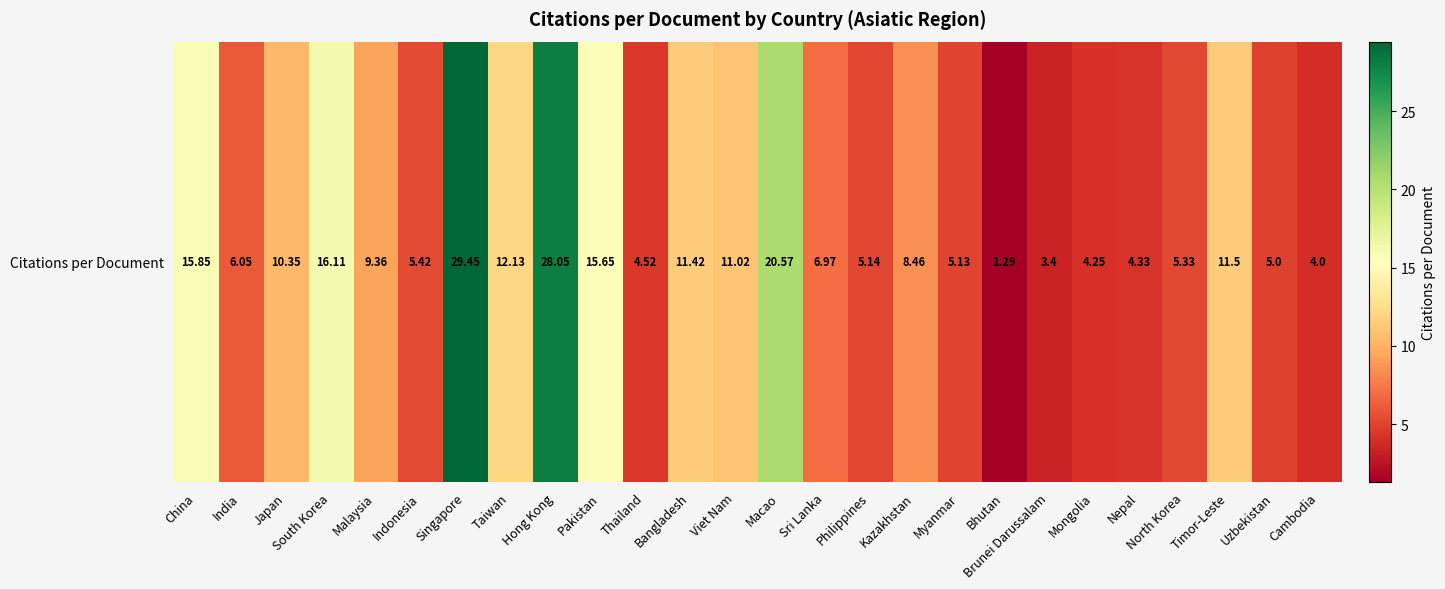

Reading right to left, extract all data points from this chart.

Cambodia=4.0	Uzbekistan=5.0	Timor-Leste=11.5	North Korea=5.3	Nepal=4.3	Mongolia=4.2	Brunei Darussalam=3.4	Bhutan=1.3	Myanmar=5.1	Kazakhstan=8.5	Philippines=5.1	Sri Lanka=7.0	Macao=20.6	Viet Nam=11.0	Bangladesh=11.4	Thailand=4.5	Pakistan=15.7	Hong Kong=28.1	Taiwan=12.1	Singapore=29.4	Indonesia=5.4	Malaysia=9.4	South Korea=16.1	Japan=10.3	India=6.0	China=15.8